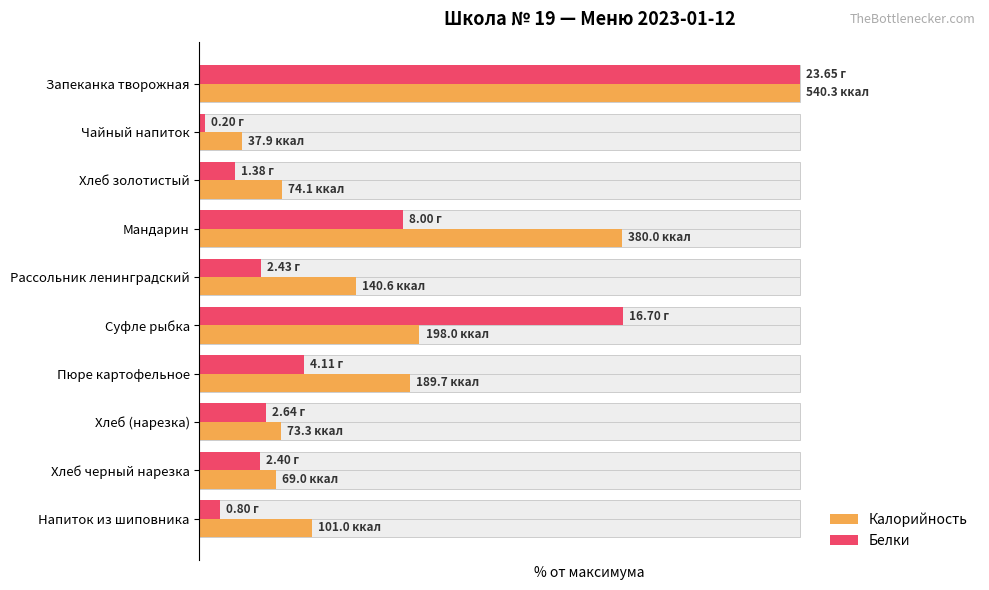

At 1, list the series in order from largest to smallest.

Калорийность, Белки